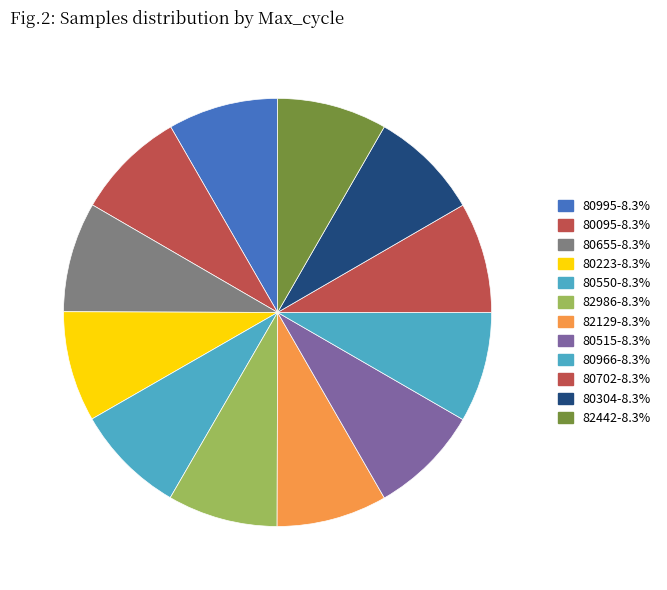

Count the number of slices in the pie.

12